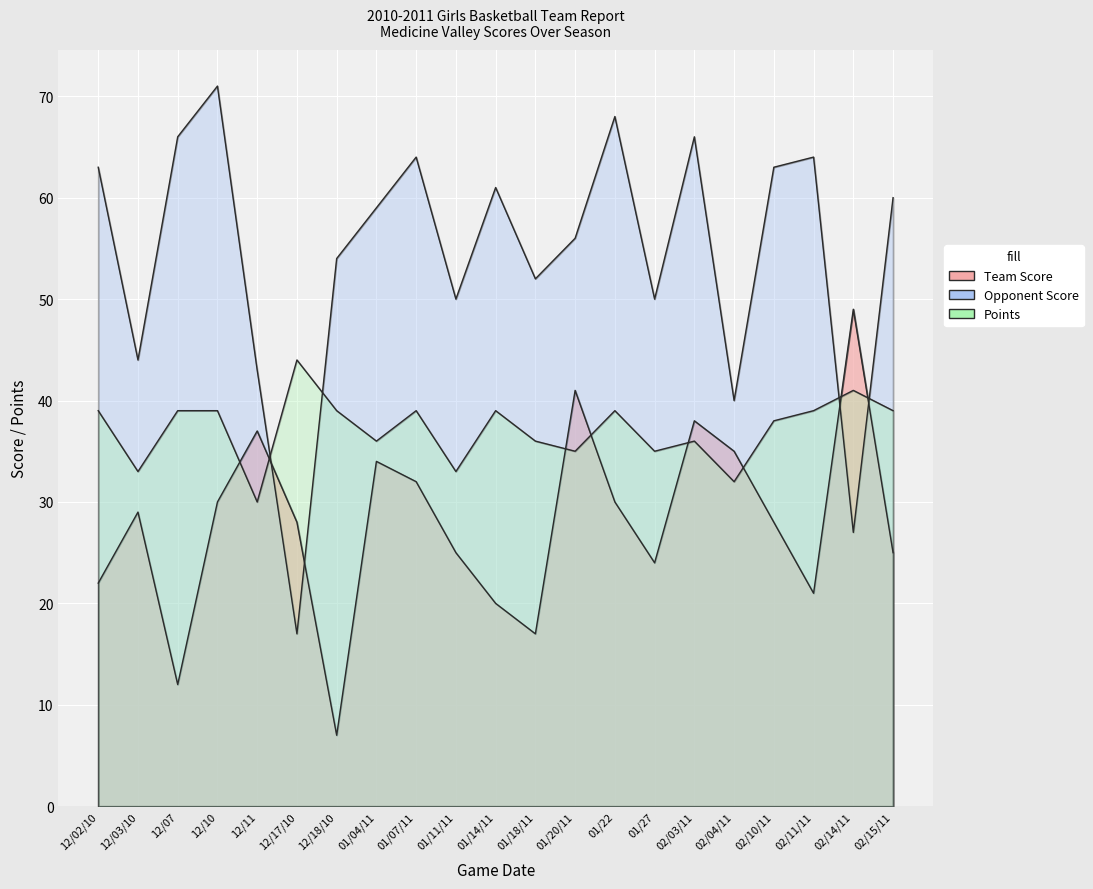

How many series are shown in this chart?

3